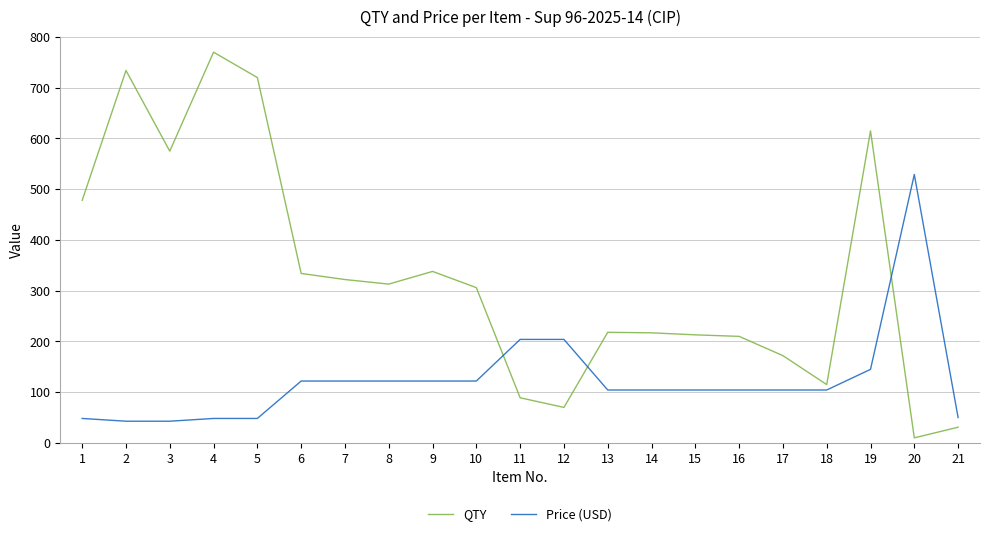

What is the highest value of the QTY series?

770.0